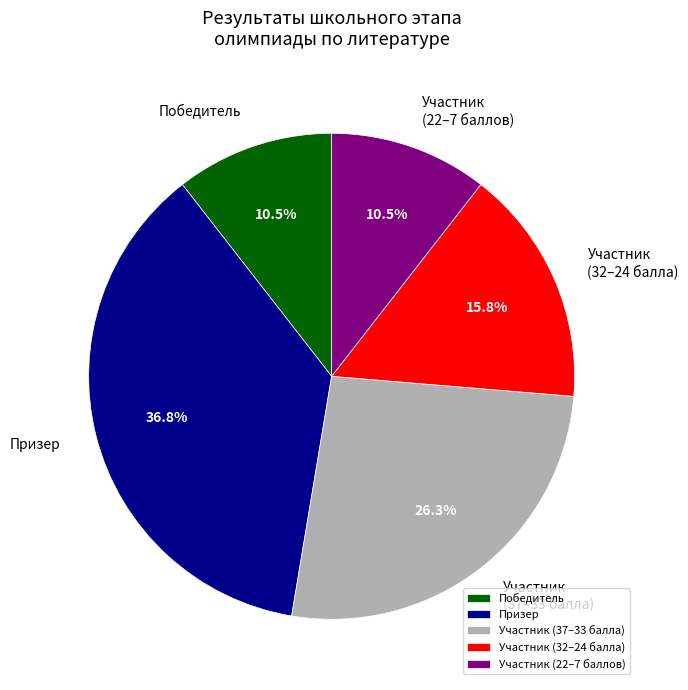

Is the sum of Участник (32–24 балла) and Призер greater than half?

Yes